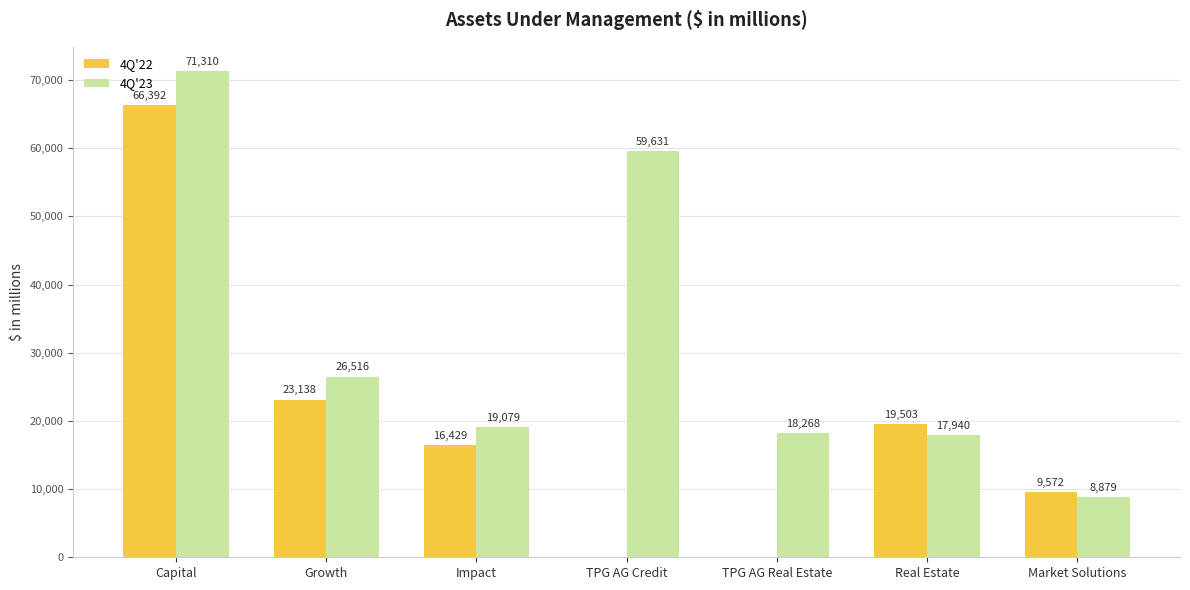

At which label is 4Q'22 closest to 33196?

Growth